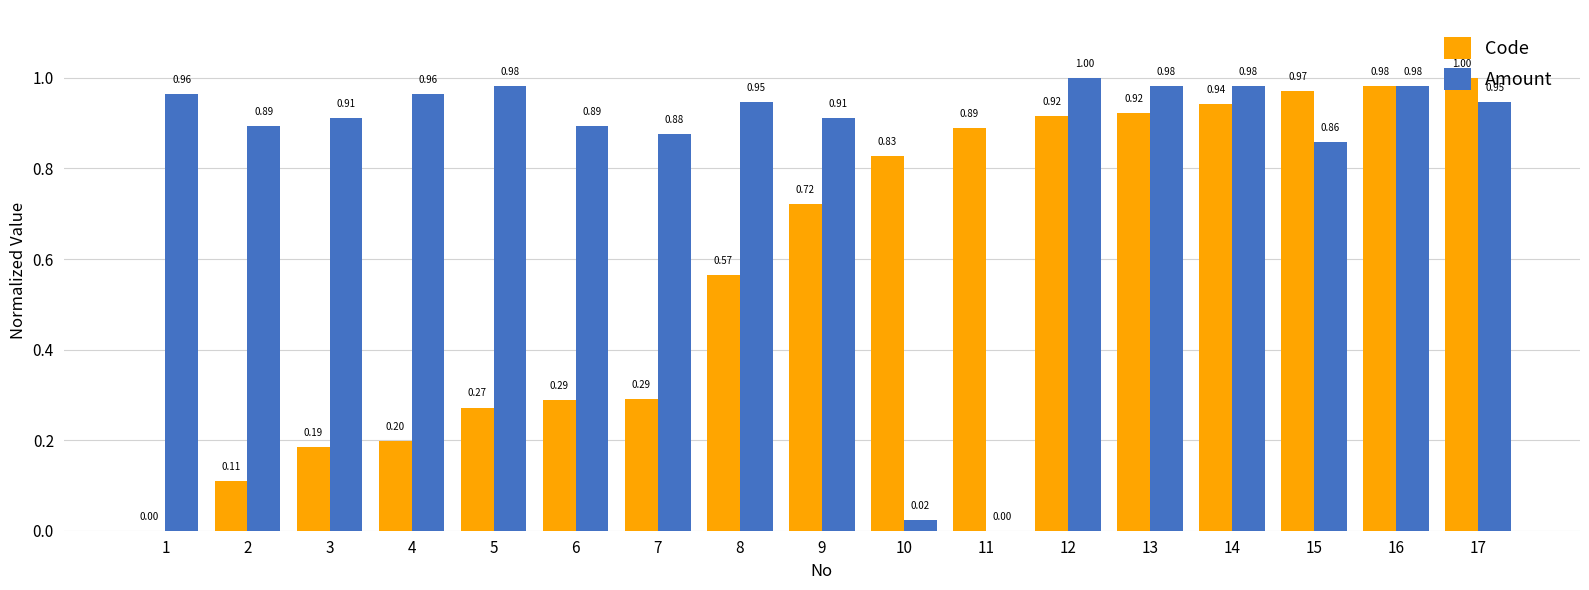

What are all the series names shown in the legend?

Code, Amount